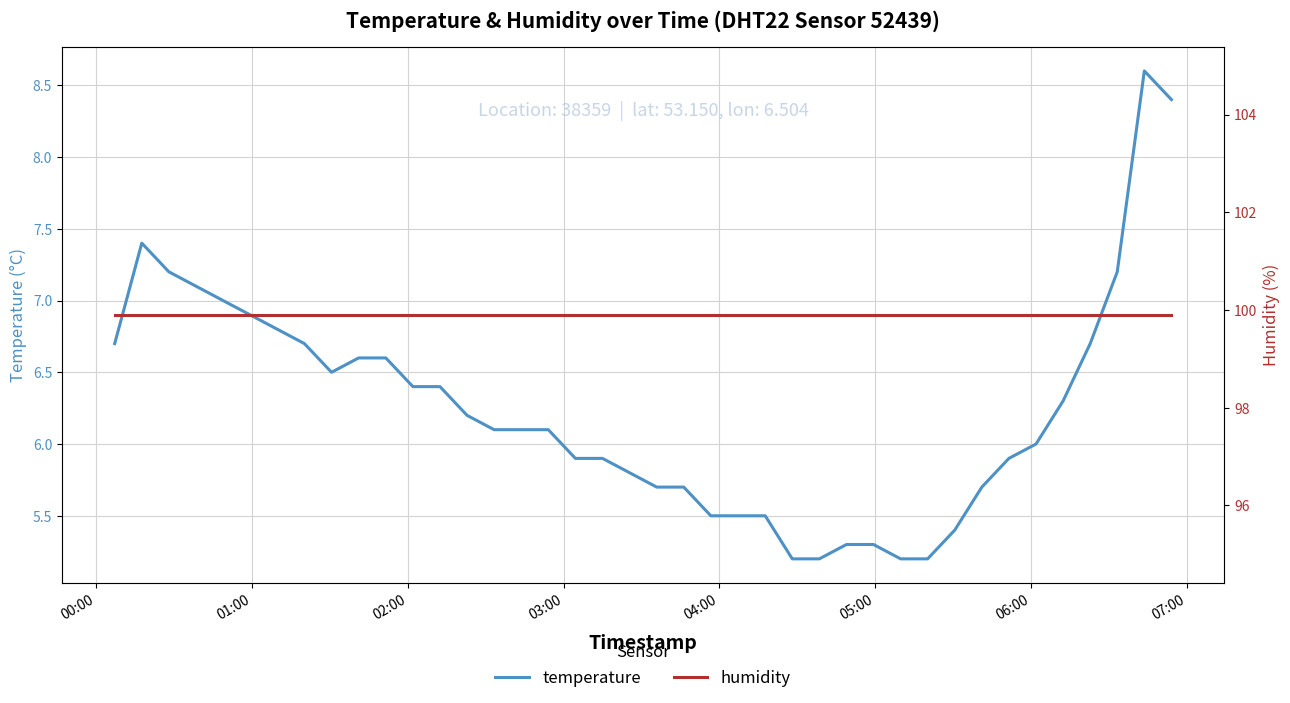

What is the lowest value of the temperature series?

5.2